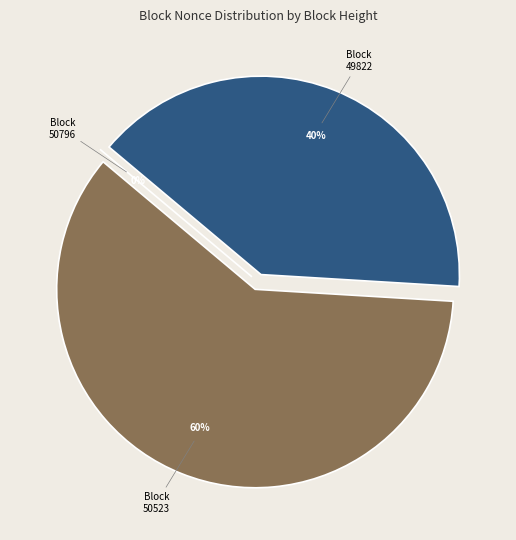

Which category has the biggest portion of the pie?

50523